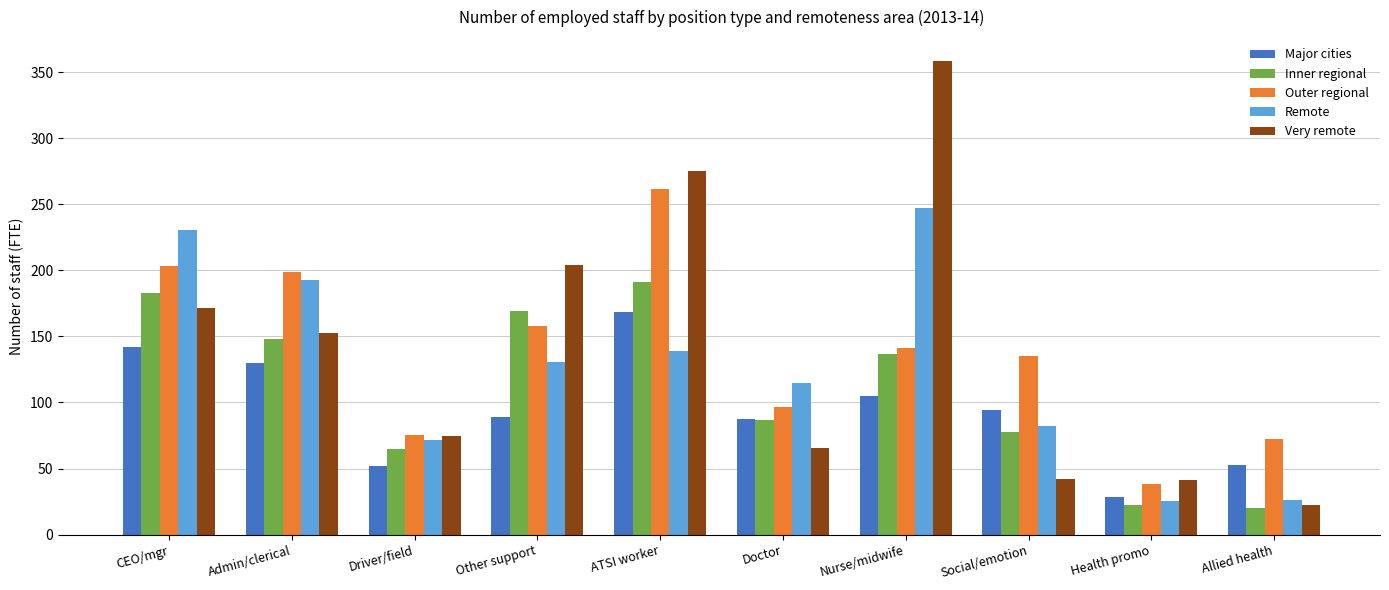

What position from the right is Social/emotion?

3